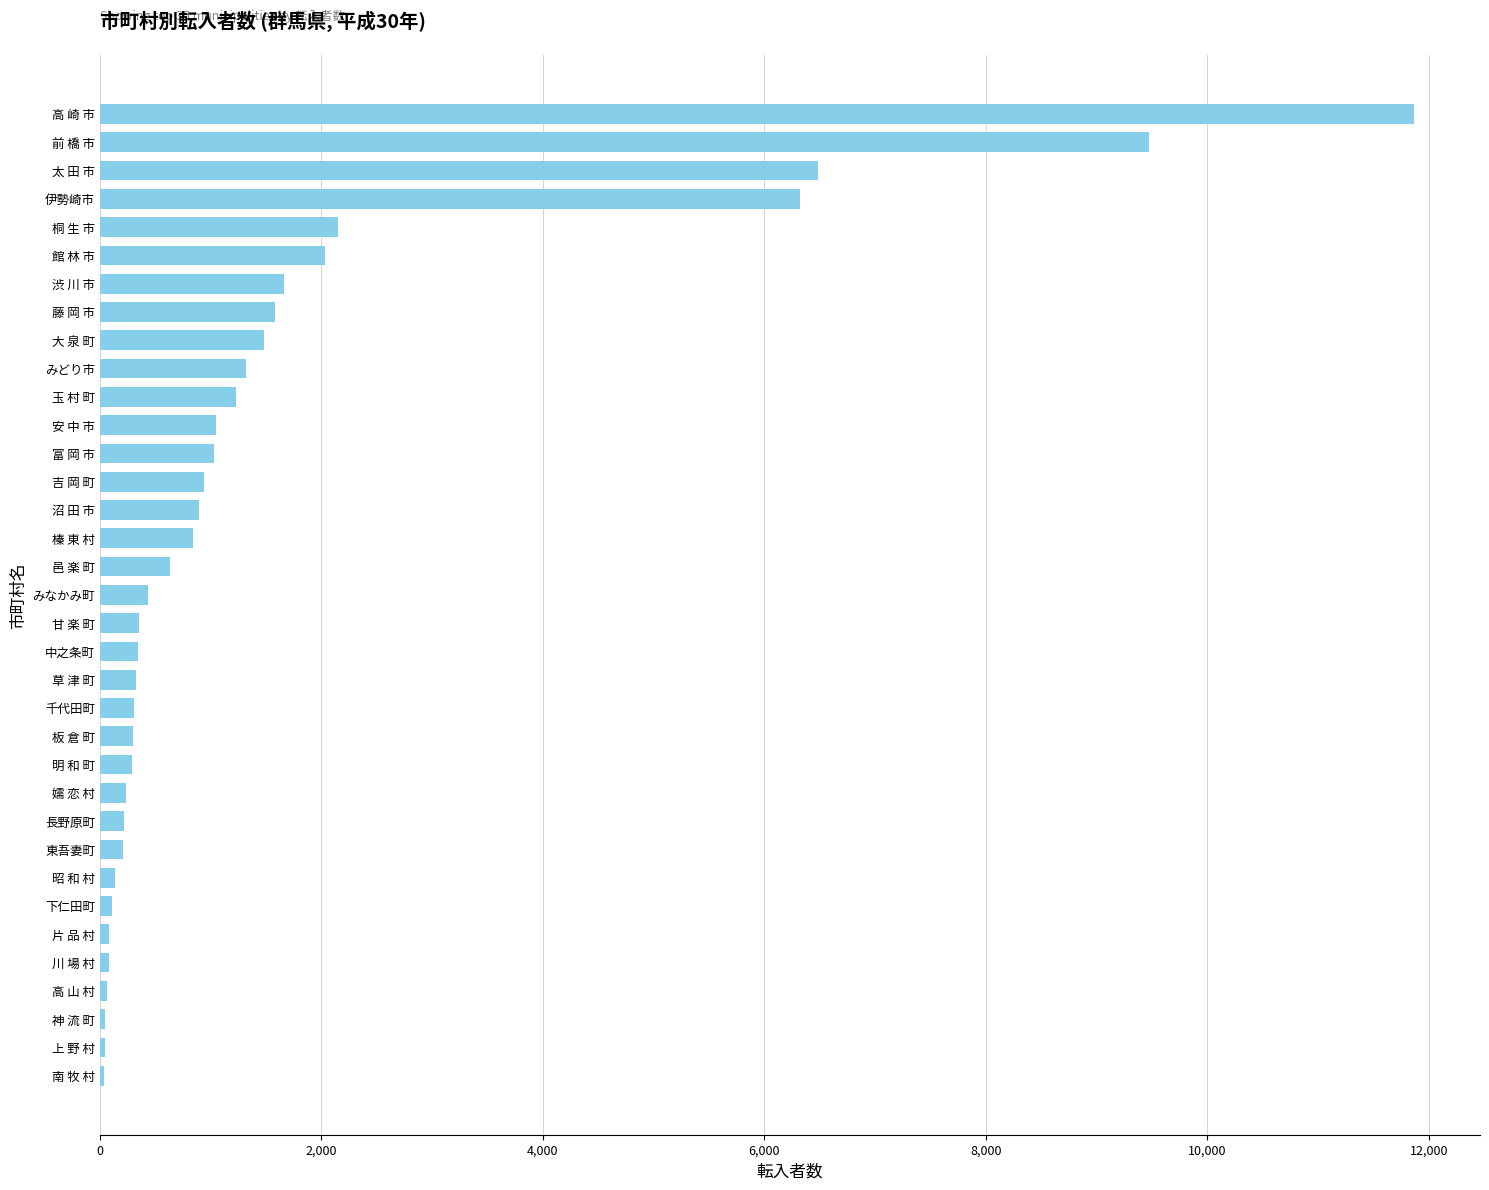

What is the sum of all values?

54602